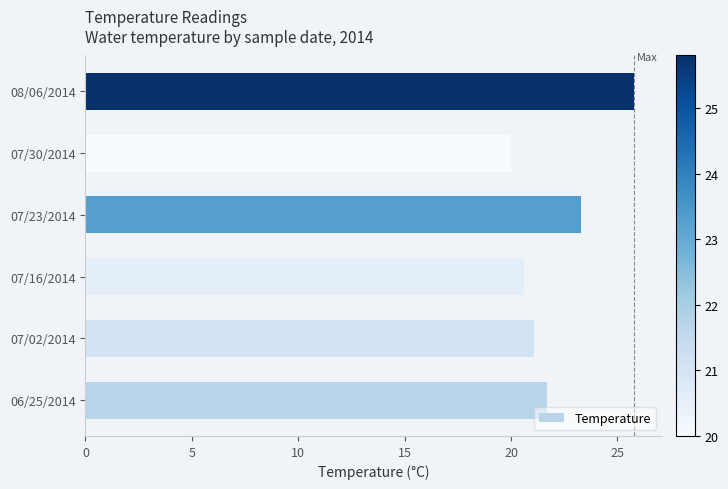

At which category does the chart reach its peak across all series?

08/06/2014